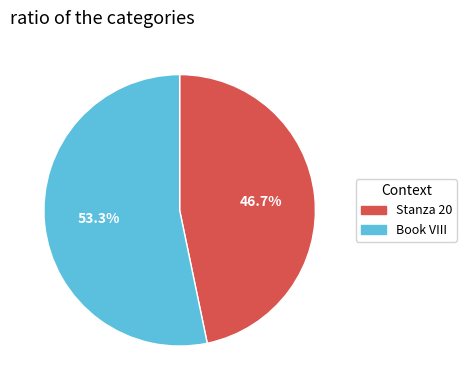

What percentage is the Stanza 20 slice, to the nearest percent?

47%